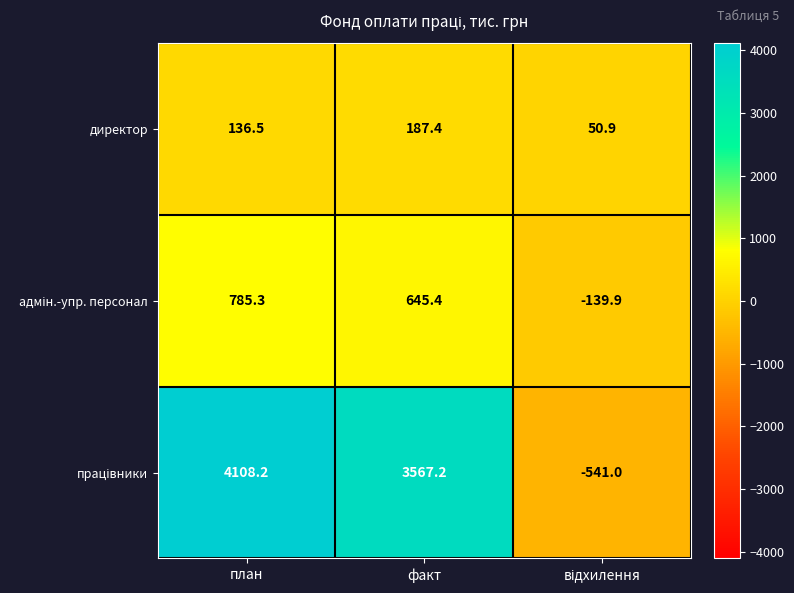

What is the sum of all директор values?

374.8